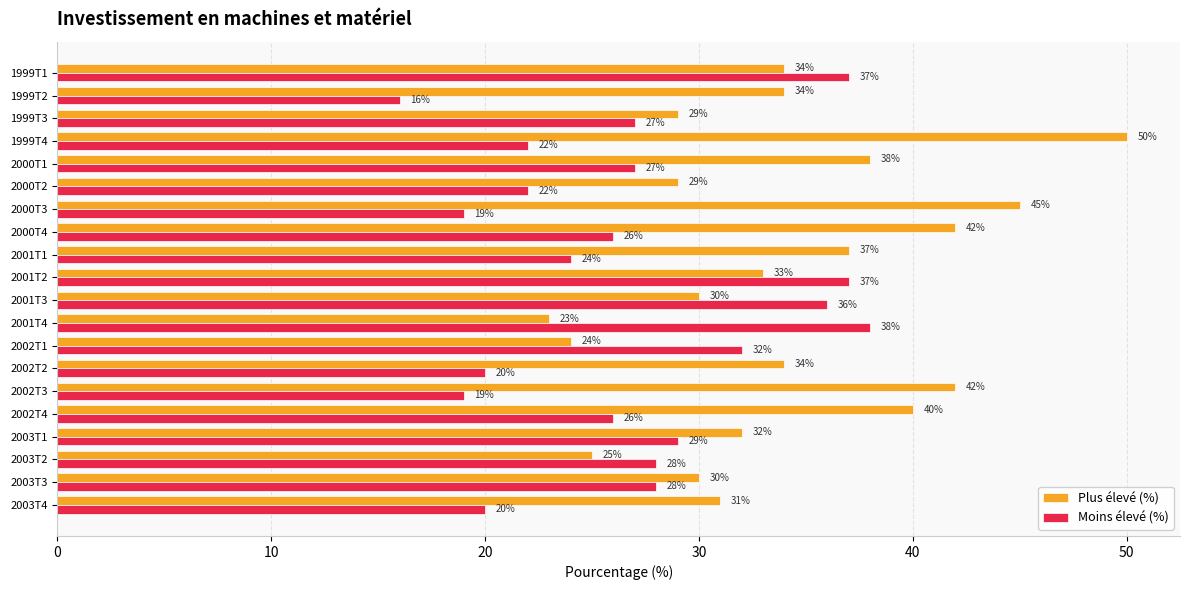

What is the average value of the Moins élevé (%) series?

27